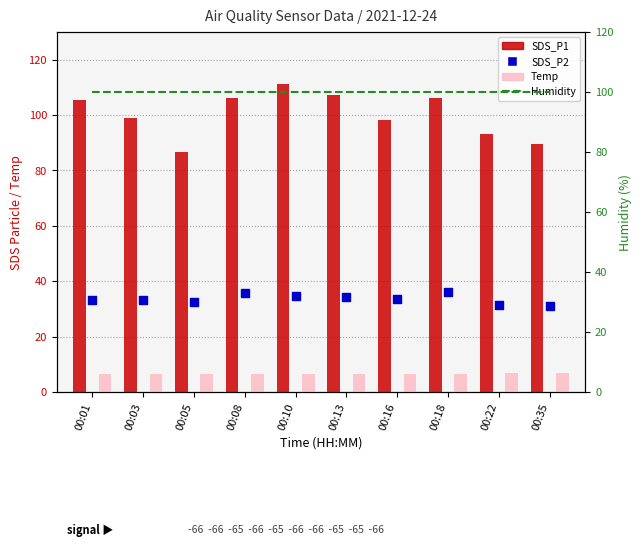

At how many categories does at least one series exceed 41?

10